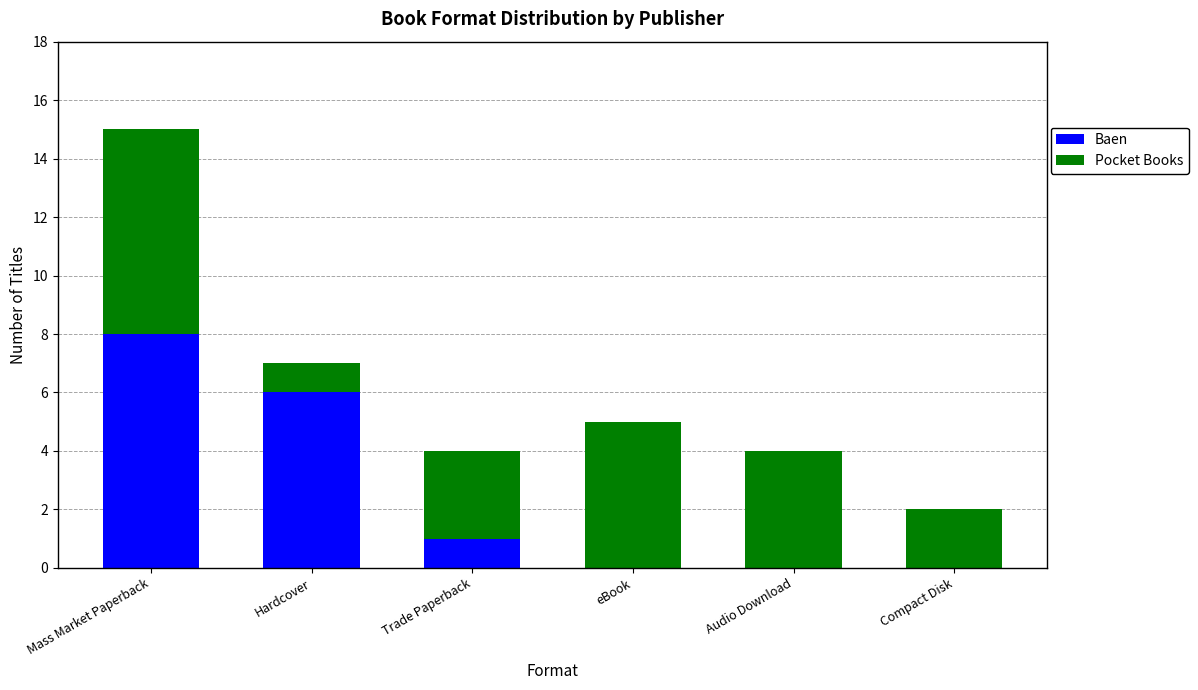

What is the sum of the Baen values at Compact Disk and Mass Market Paperback?

8